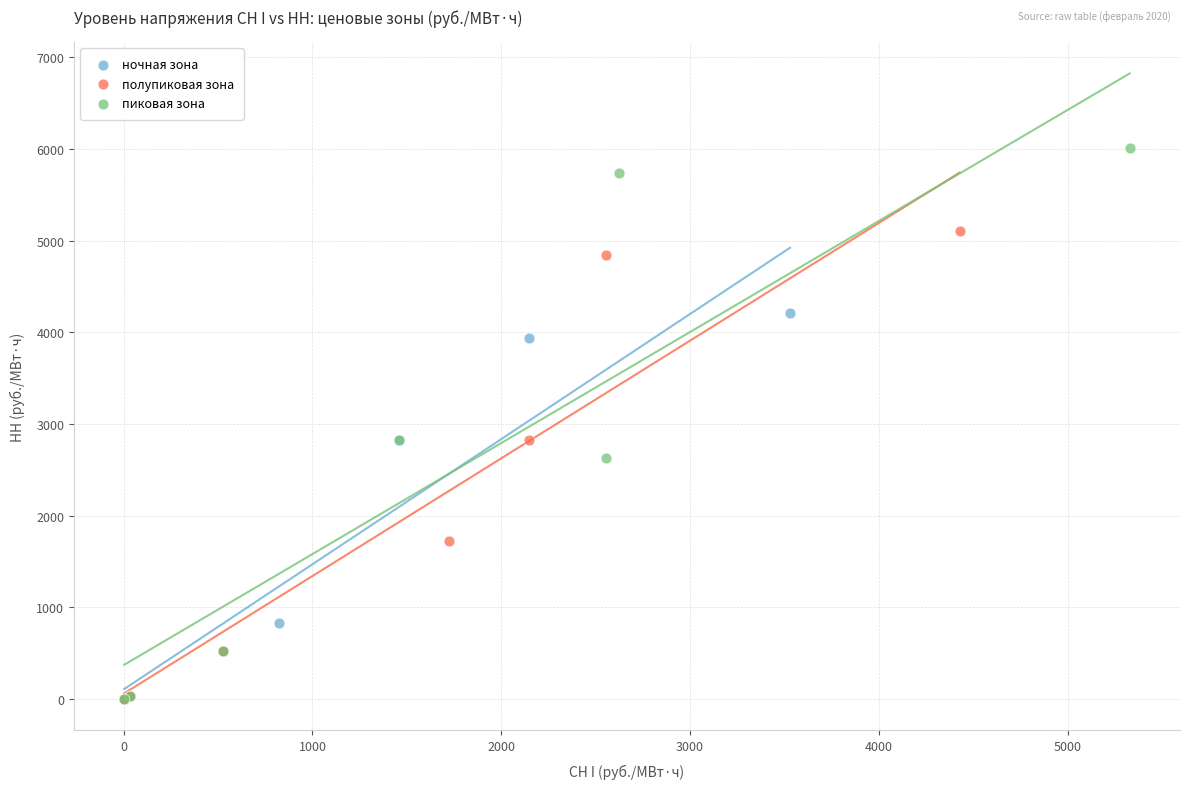

Which series has the widest spread of Y values?

пиковая зона